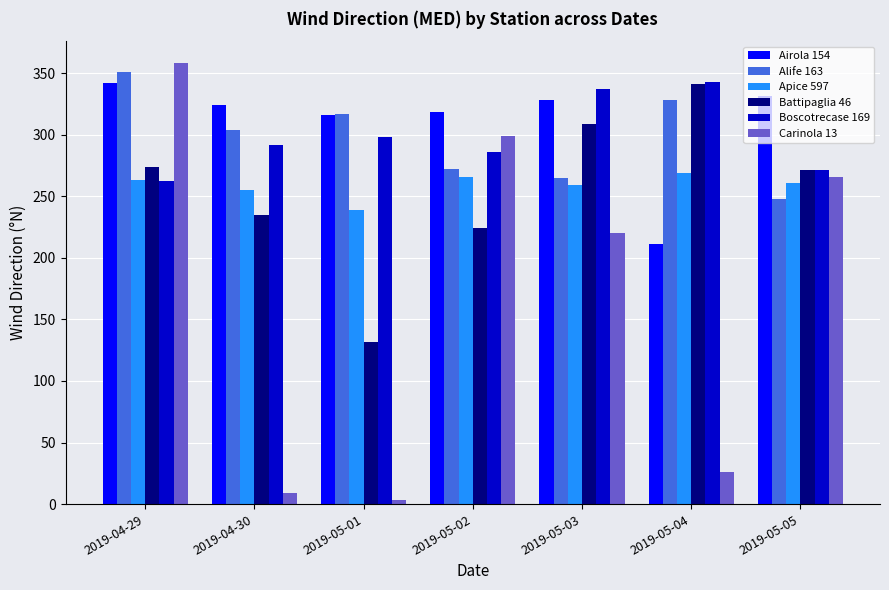

Which series has the largest range (max minus min)?

Carinola 13